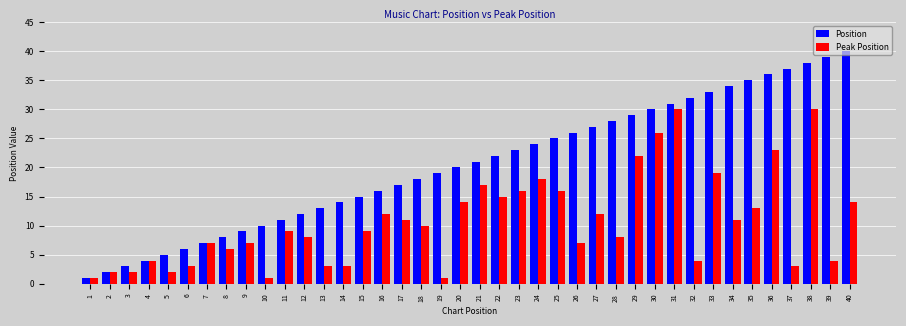

What is the sum of all Position values?

820